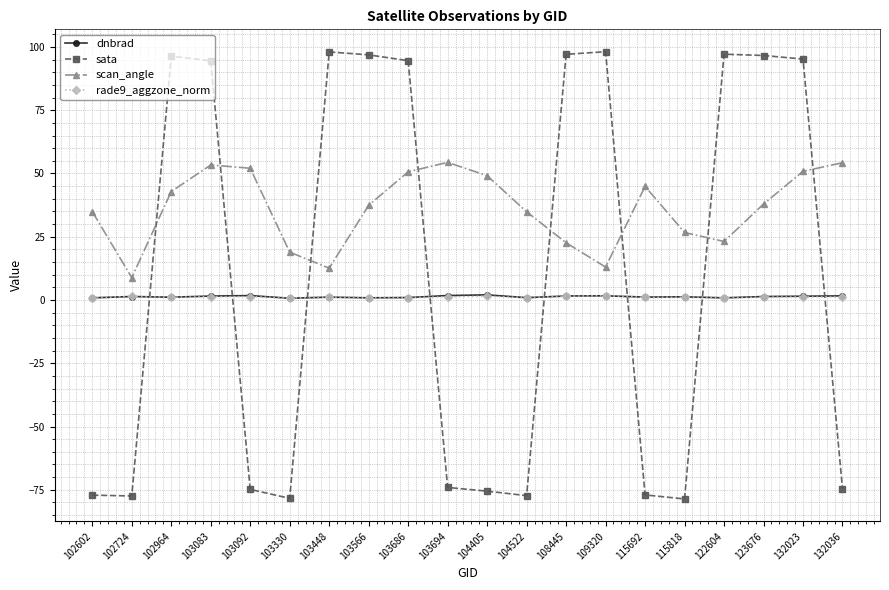

Which series changed the most between 103566 and 104522?

sata